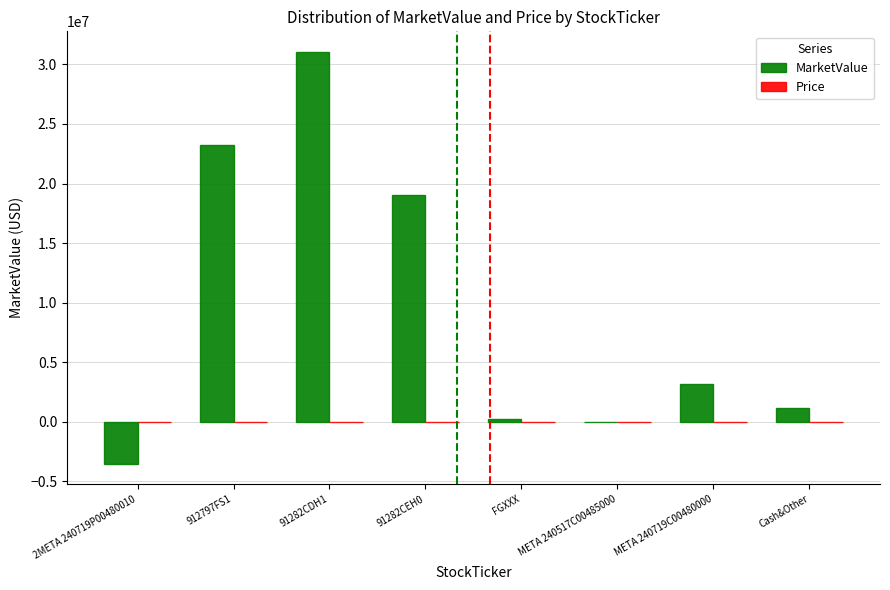

At which label is MarketValue closest to 13768421?

91282CEH0